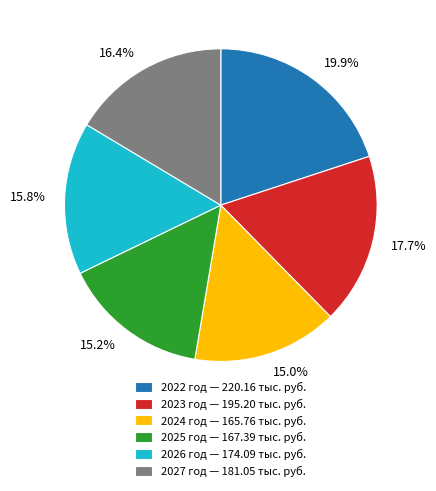

How many segments does this pie chart have?

6